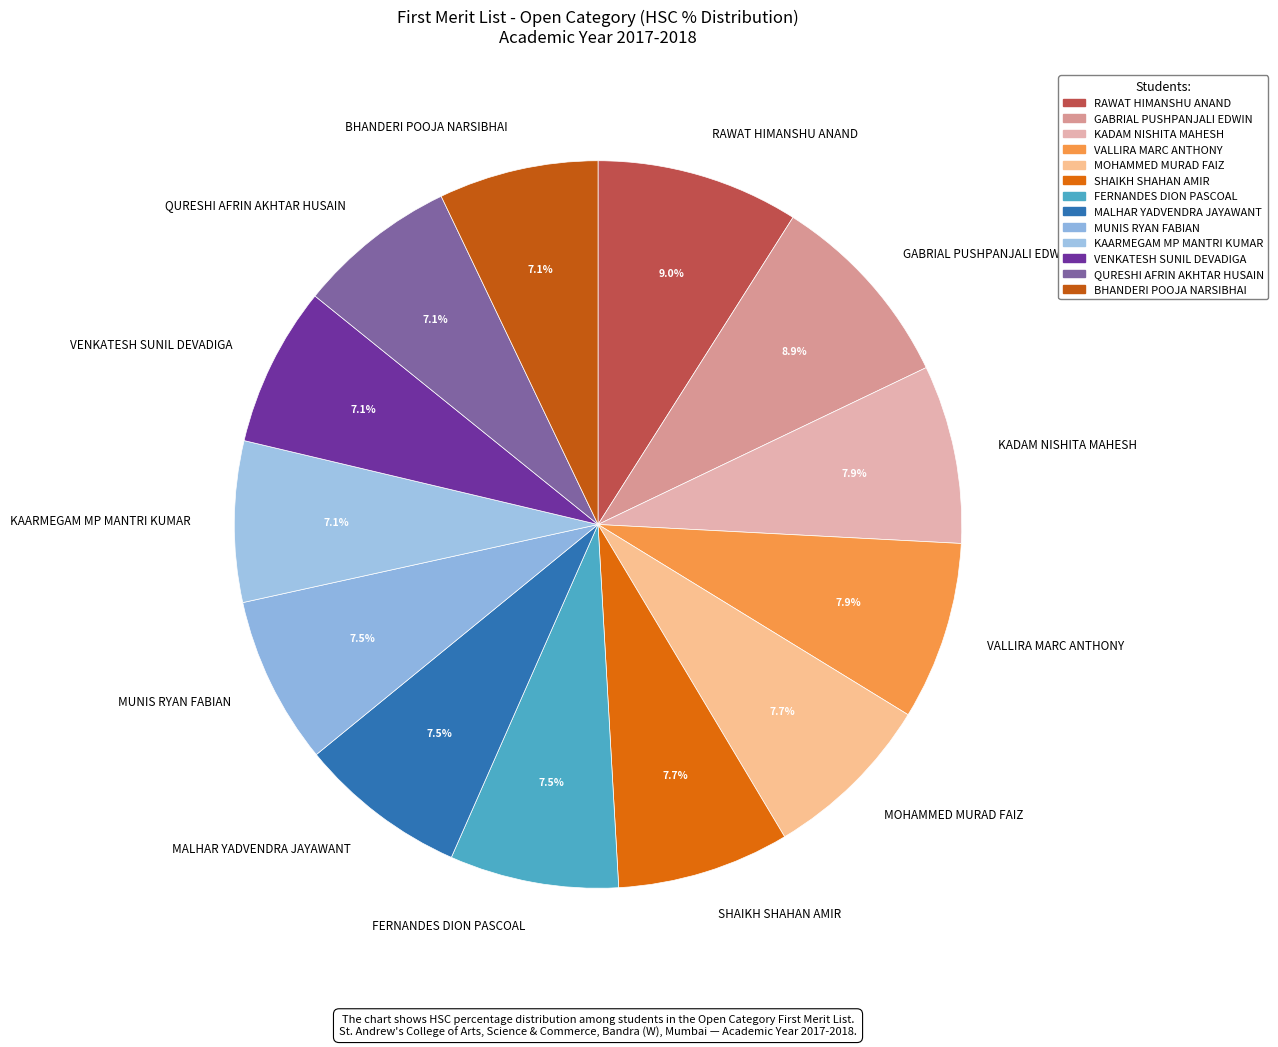

What percentage is the SHAIKH SHAHAN AMIR slice, to the nearest percent?

8%